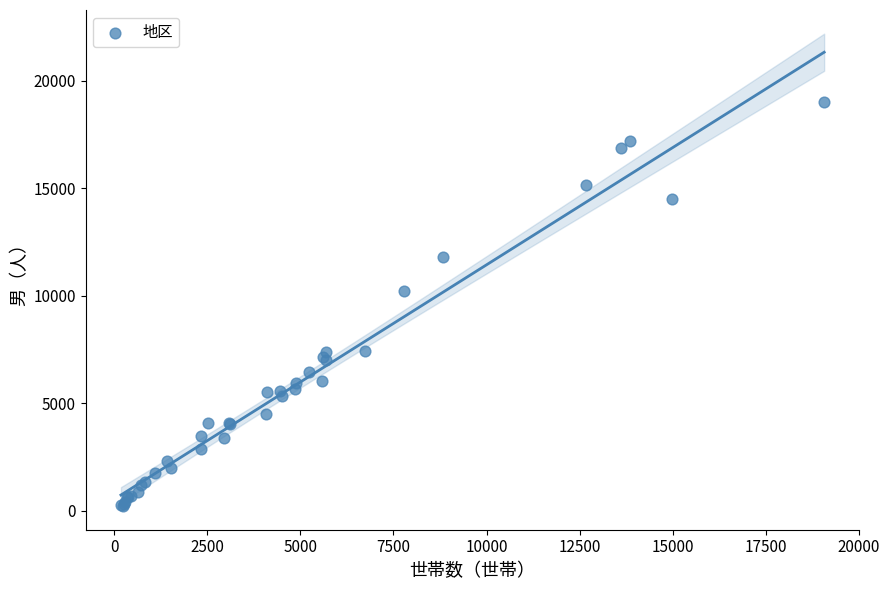

What Y value in the scatter plot is closest to 9596?

10202